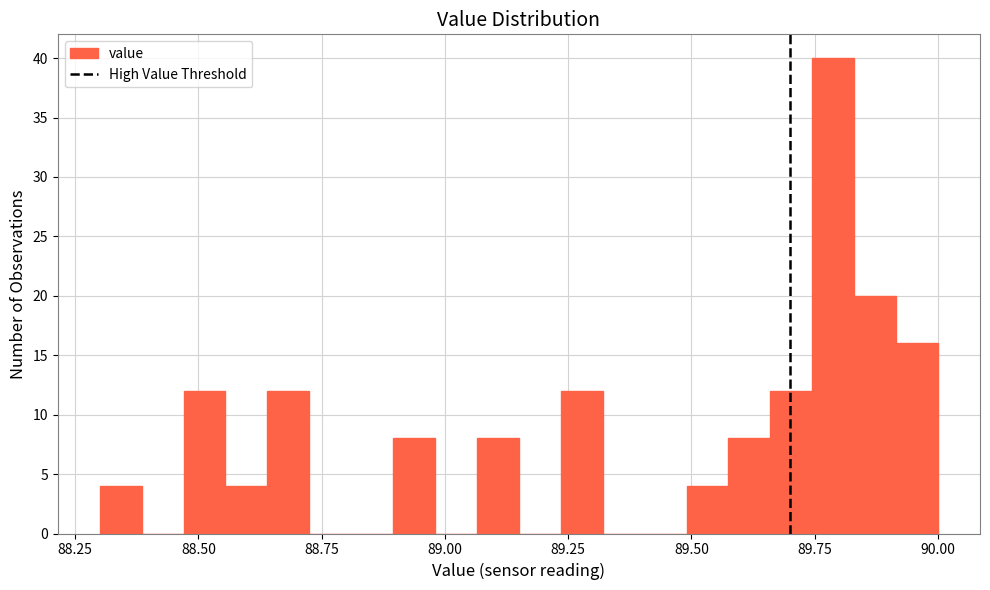

Read against the x-axis, roughly where is the centre of the tallest bar?

89.80